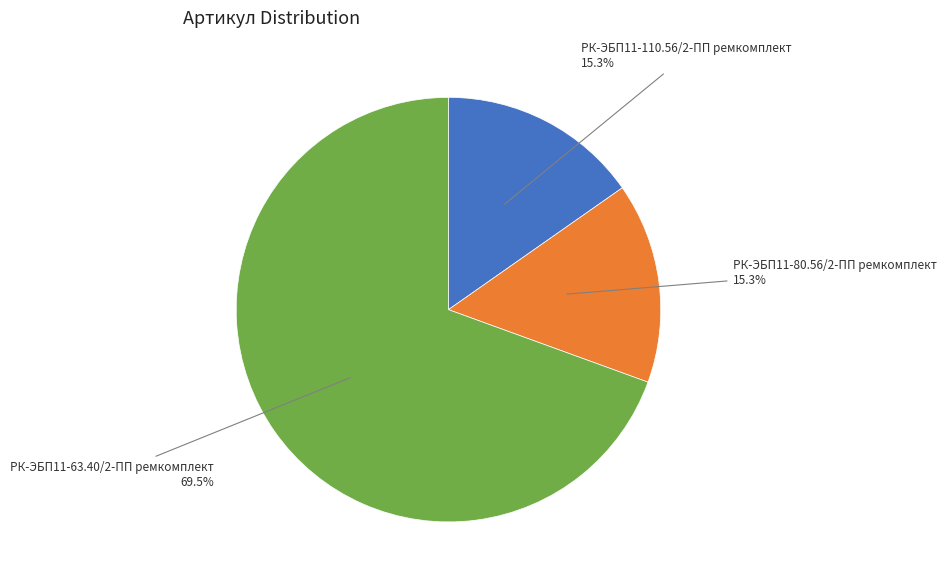

Count the number of slices in the pie.

3